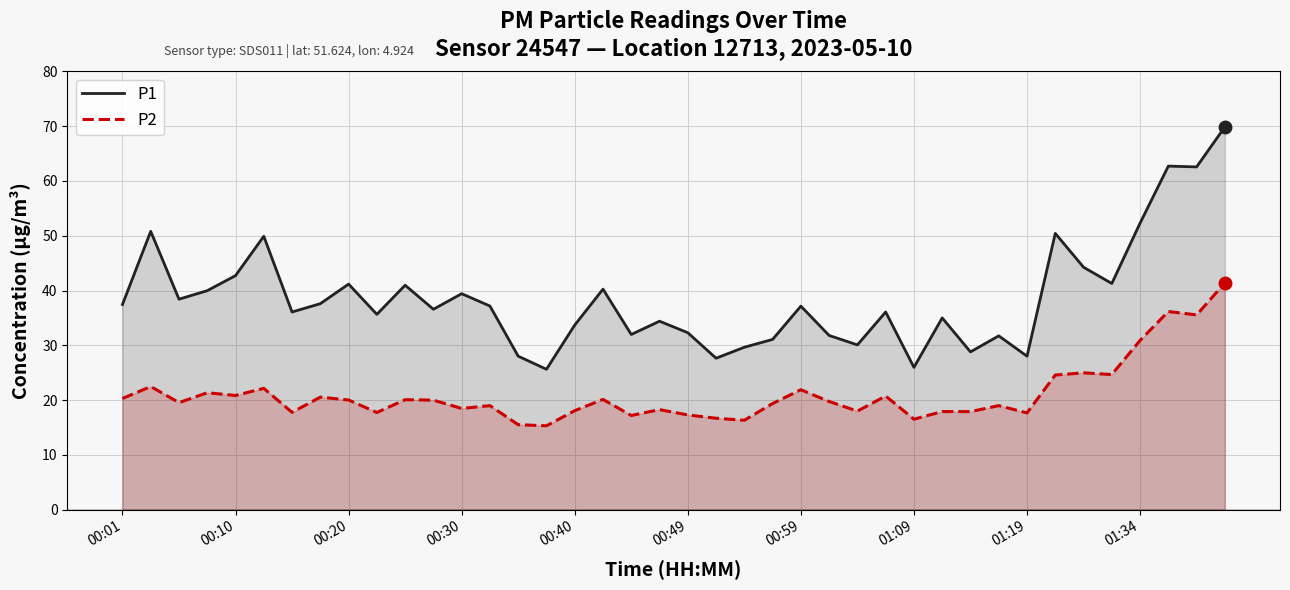

Is it true that P2 equals 24.6 at 33?

True